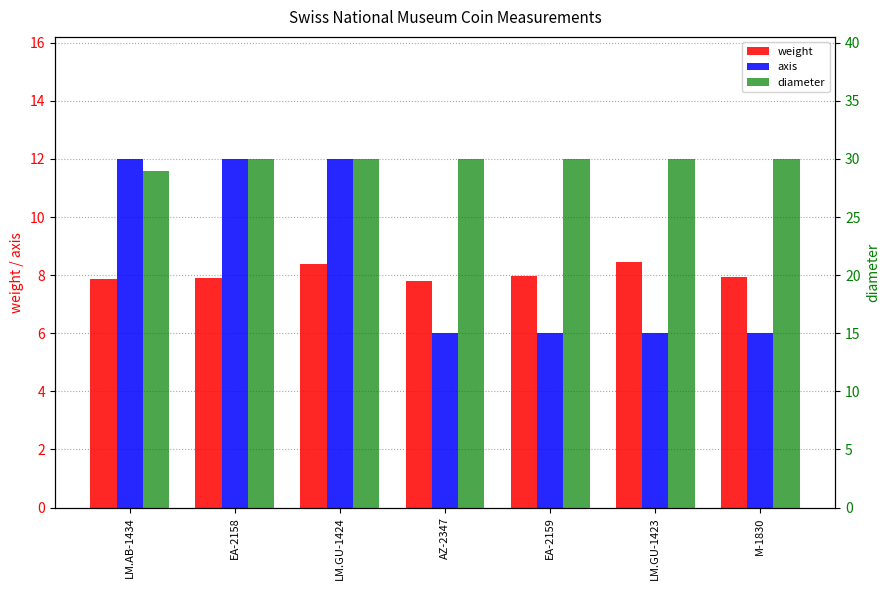

What are all the series names shown in the legend?

weight, axis, diameter